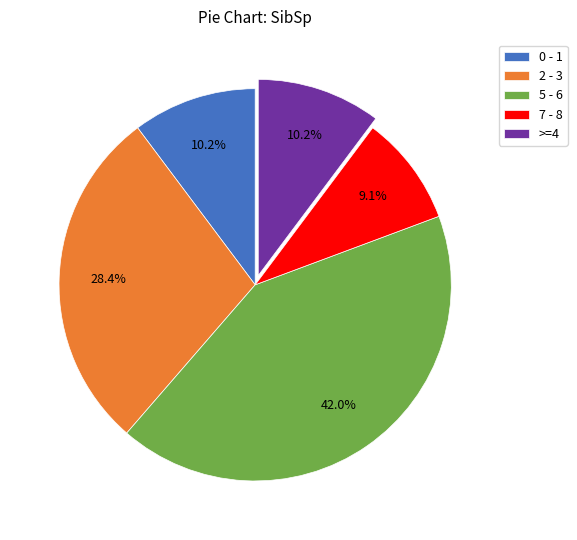

Count the number of slices in the pie.

5